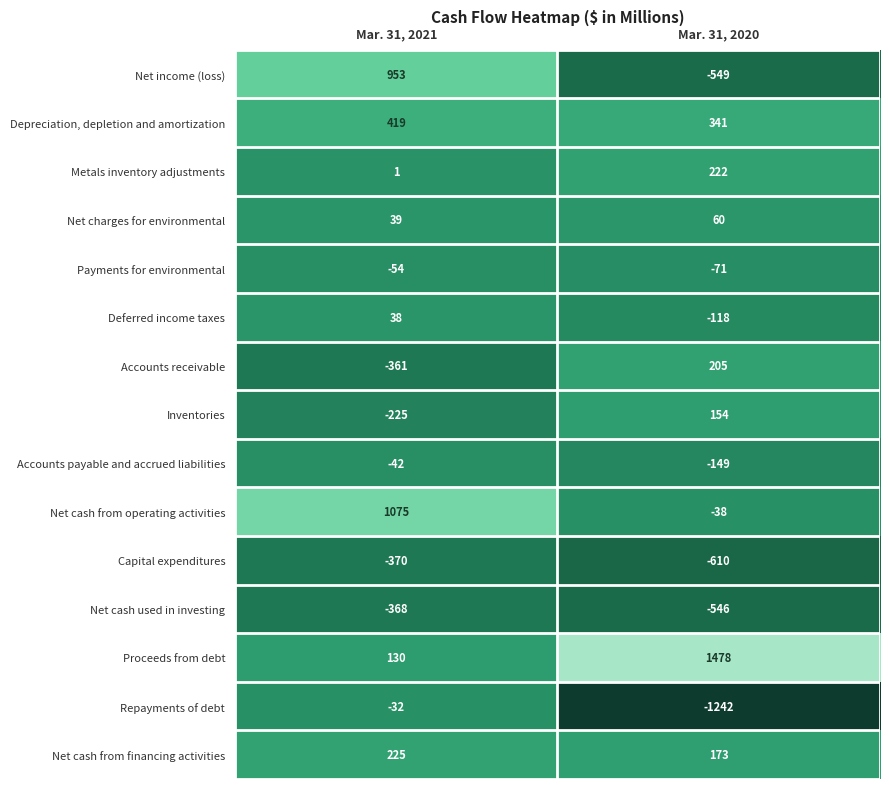

What is the sum of the Accounts receivable values at Mar. 31, 2021 and Mar. 31, 2020?

-156